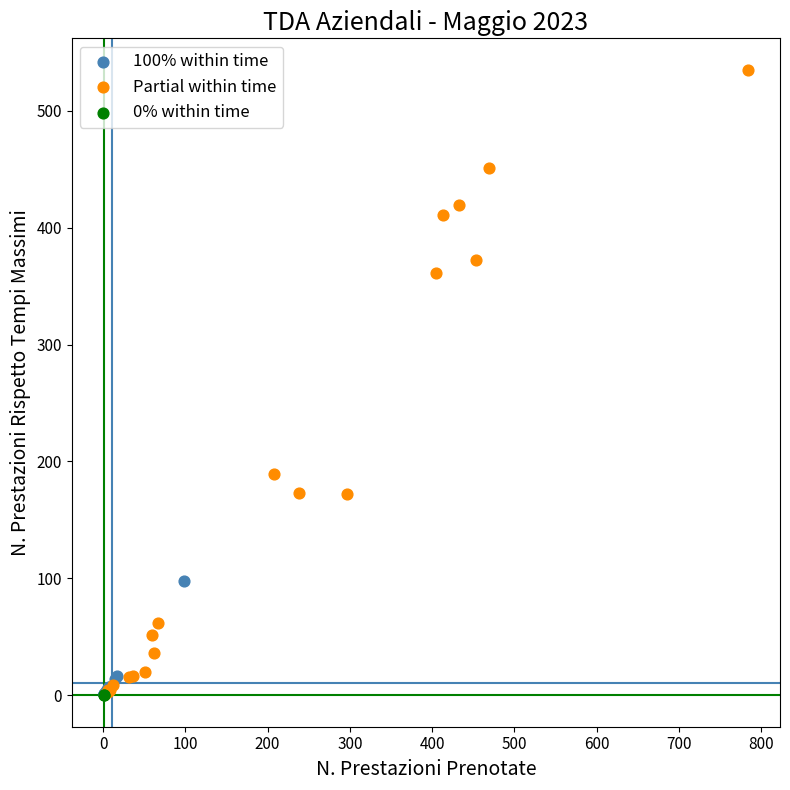

What are all the series names shown in the legend?

100% within time, Partial within time, 0% within time